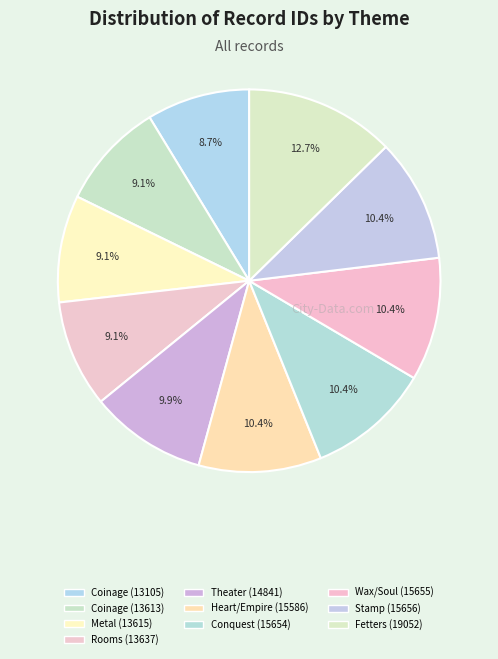

Count the number of slices in the pie.

10